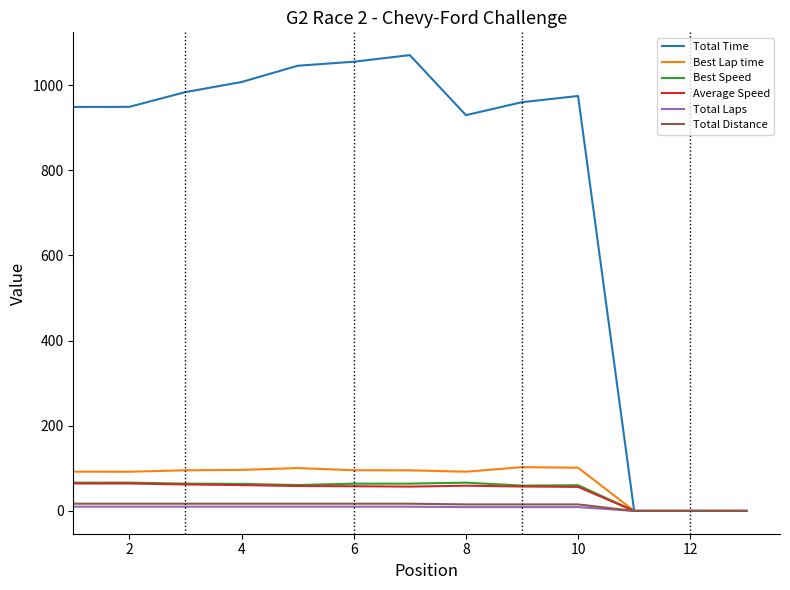

What is the highest value of the Best Lap time series?

102.9